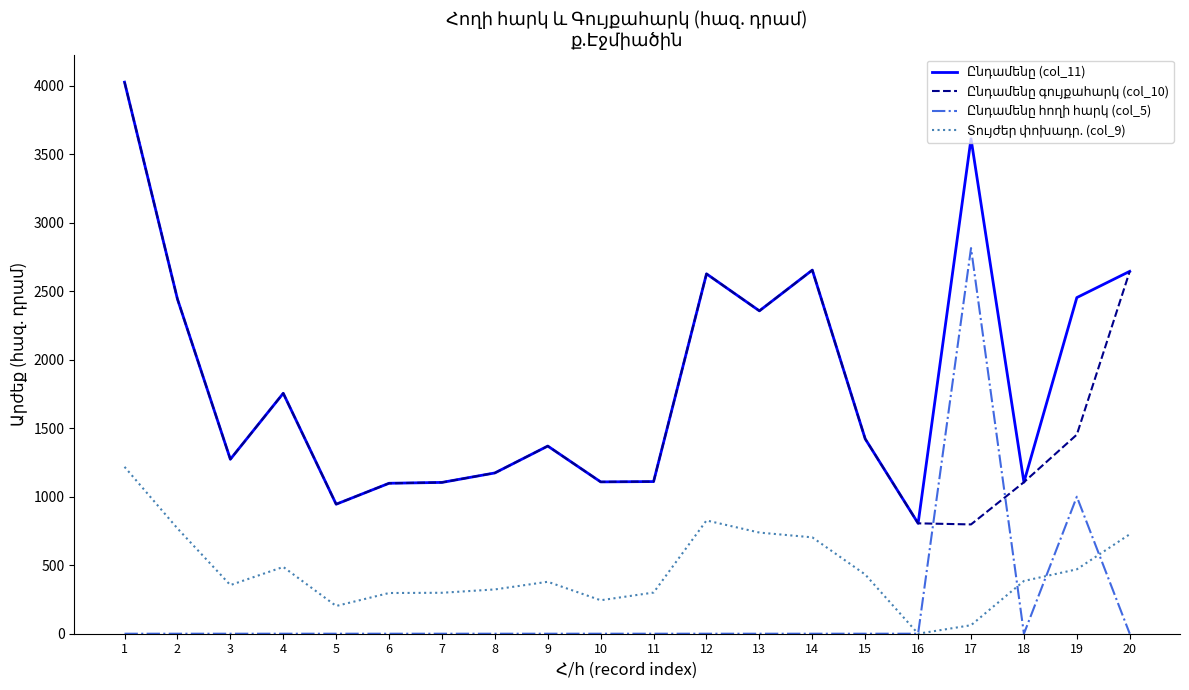

How many series are shown in this chart?

4